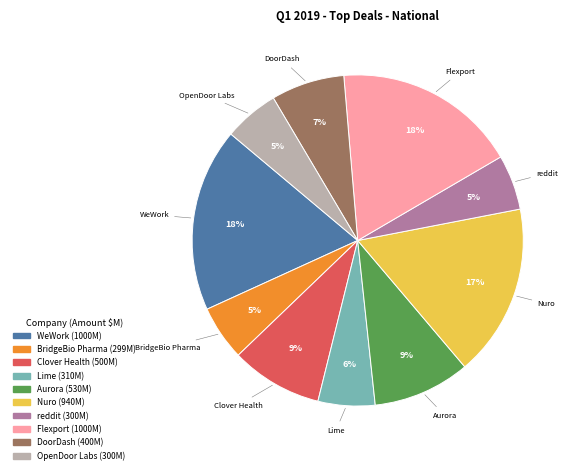

Which has a higher value, Aurora or DoorDash?

Aurora